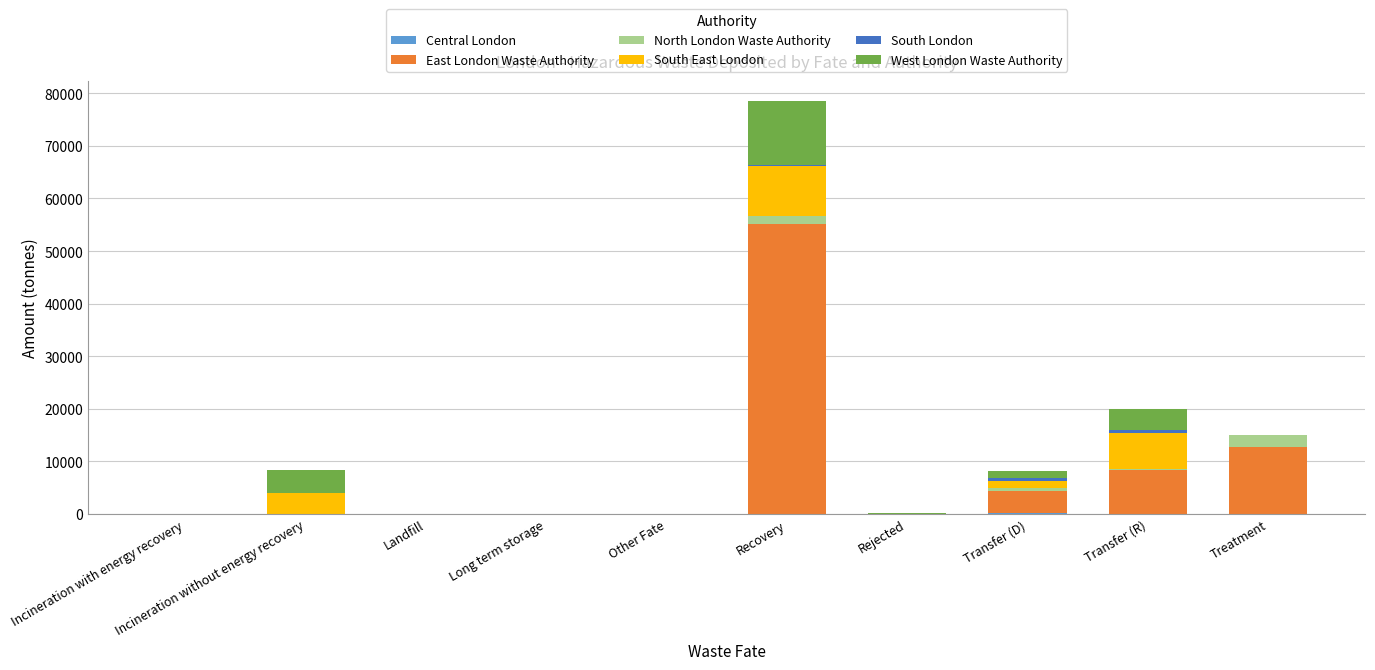

At which category is the sum across all series the highest?

Recovery